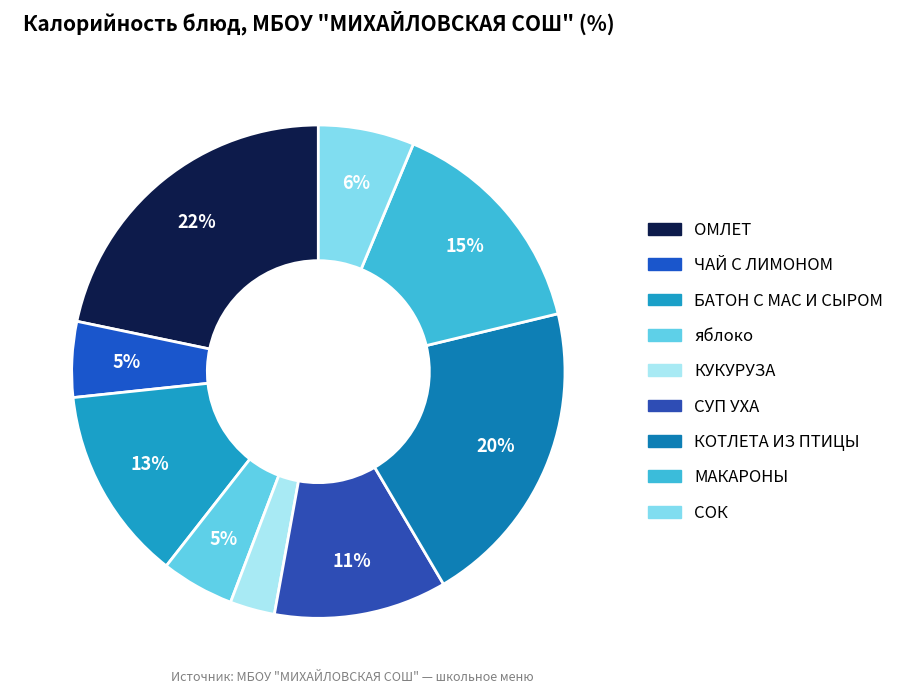

What is the largest slice in the pie chart?

ОМЛЕТ